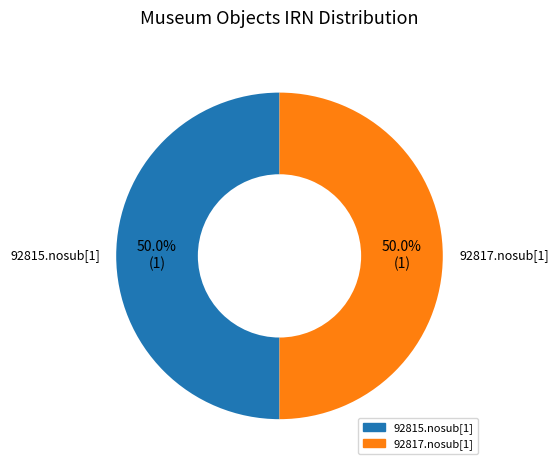

To the nearest percent, what is the average slice percentage?

50%